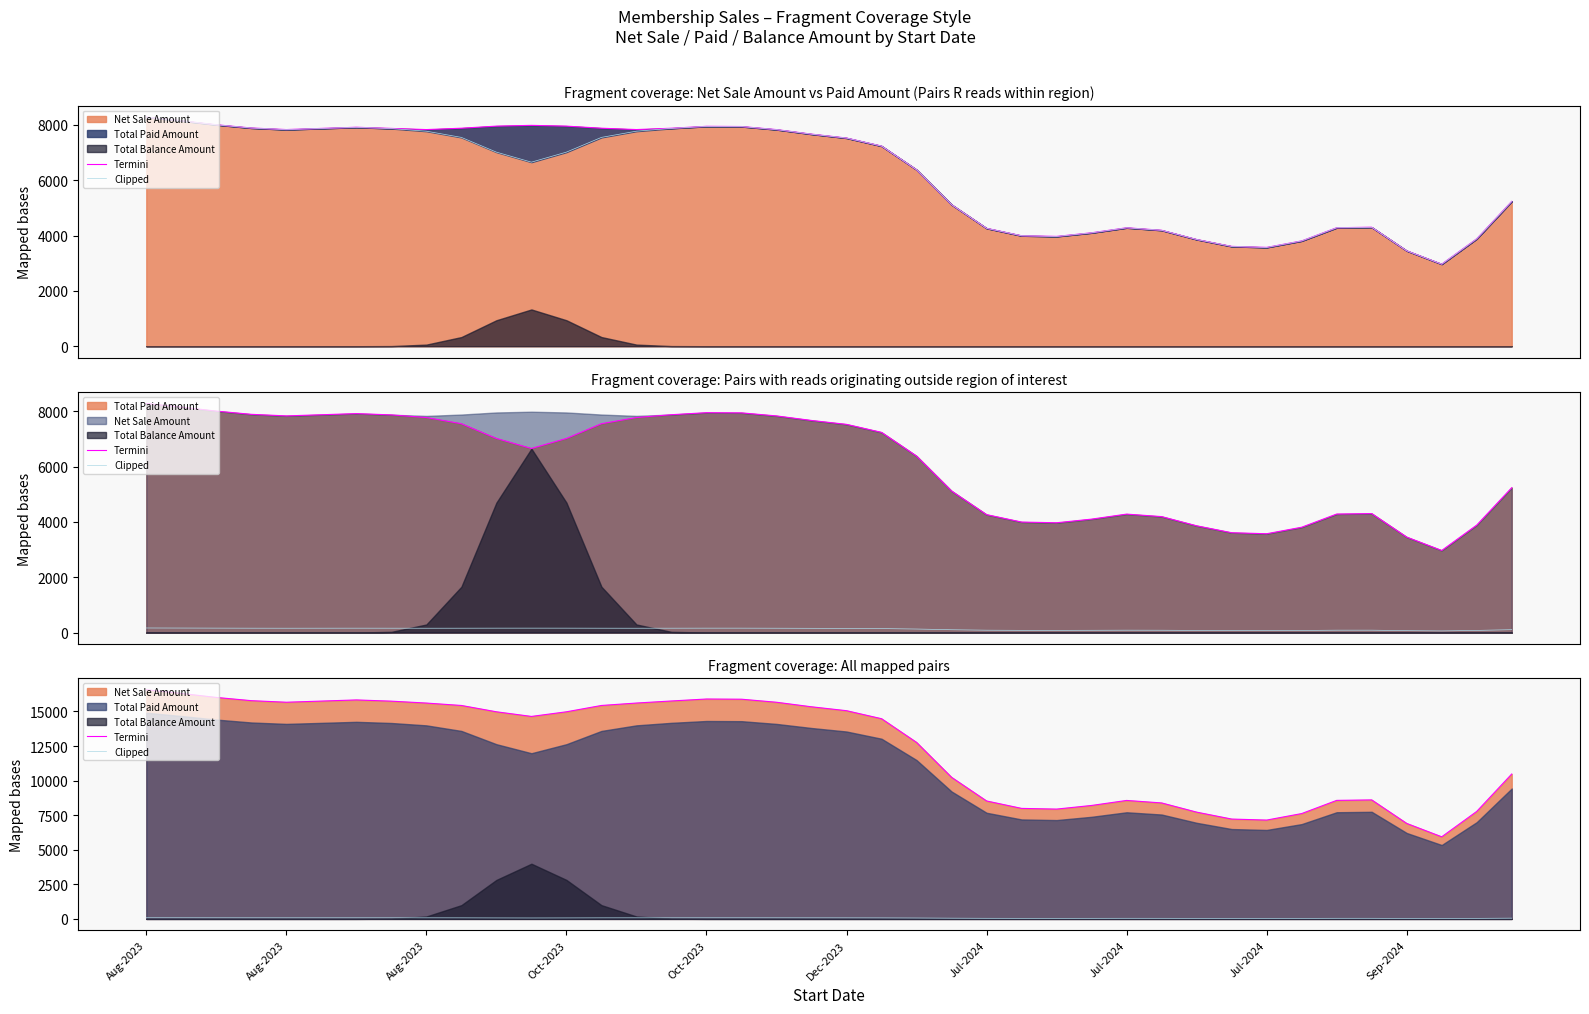

What is the difference between the Termini values at 32 and 25?

845.1